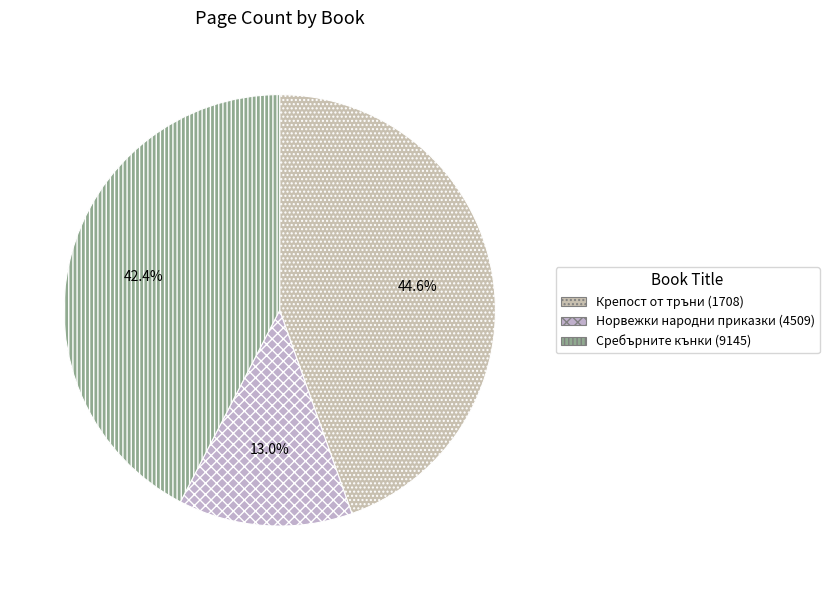

The Сребърните кънки (9145) slice represents 42% of the pie. True or false?

True